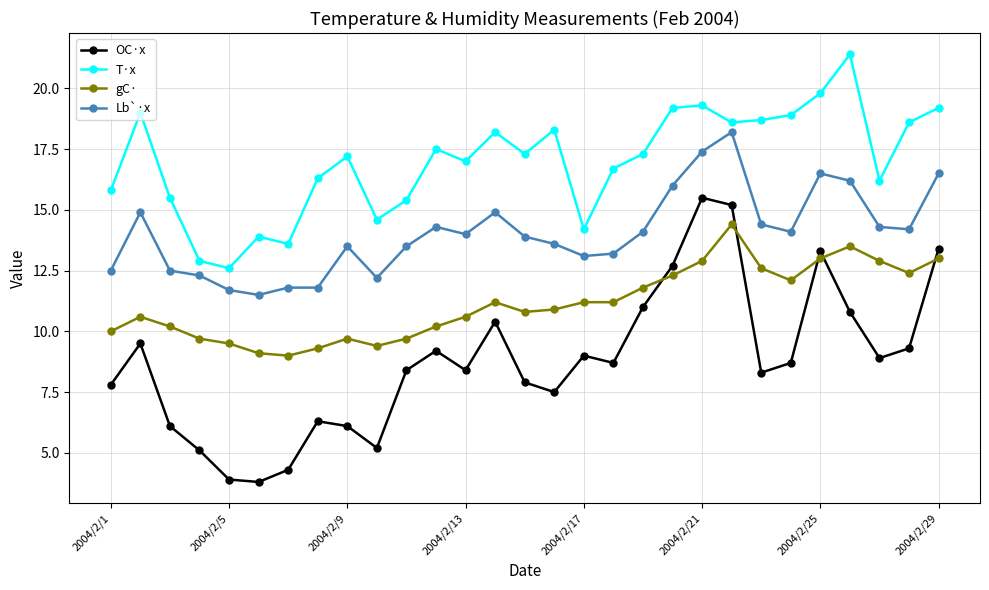

Is this an area chart (filled region under the line)?

No